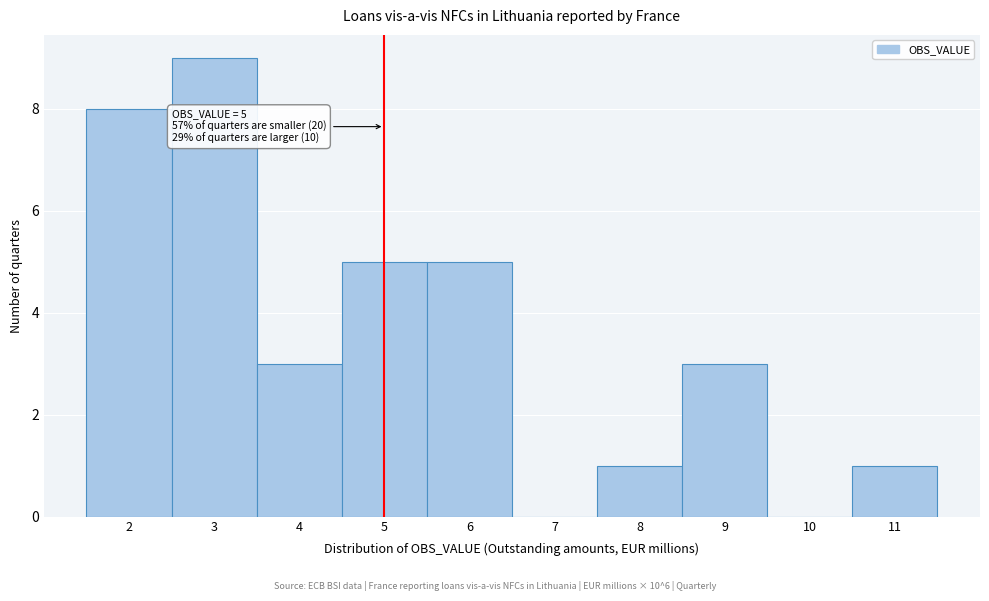

Which range on the x-axis has the tallest bar?

2.5 to 3.5